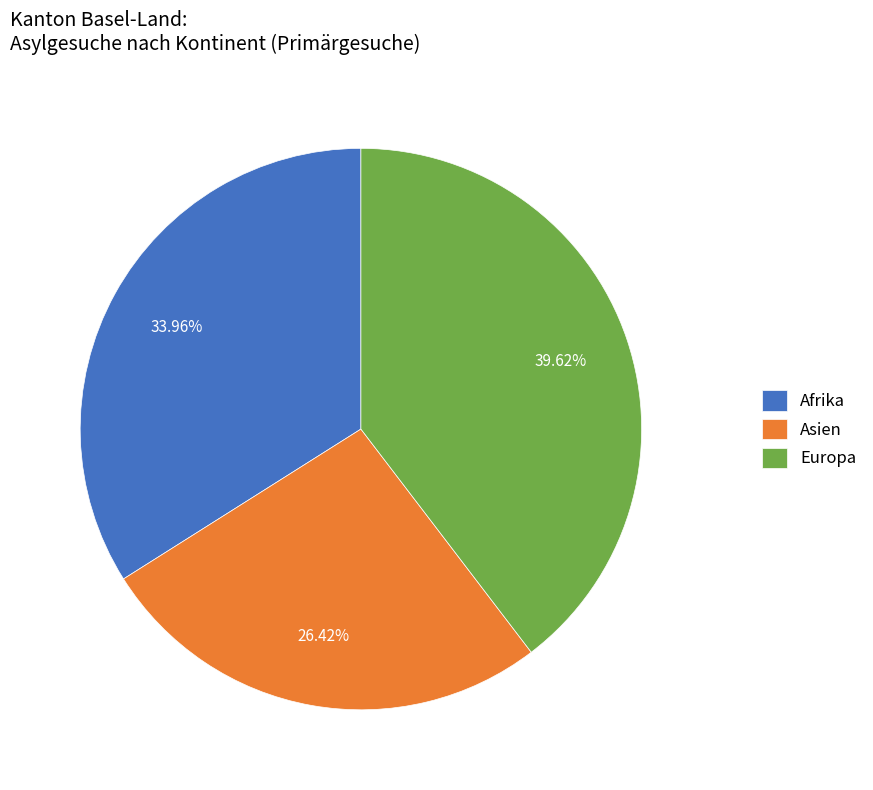

The Asien slice represents 26% of the pie. True or false?

True